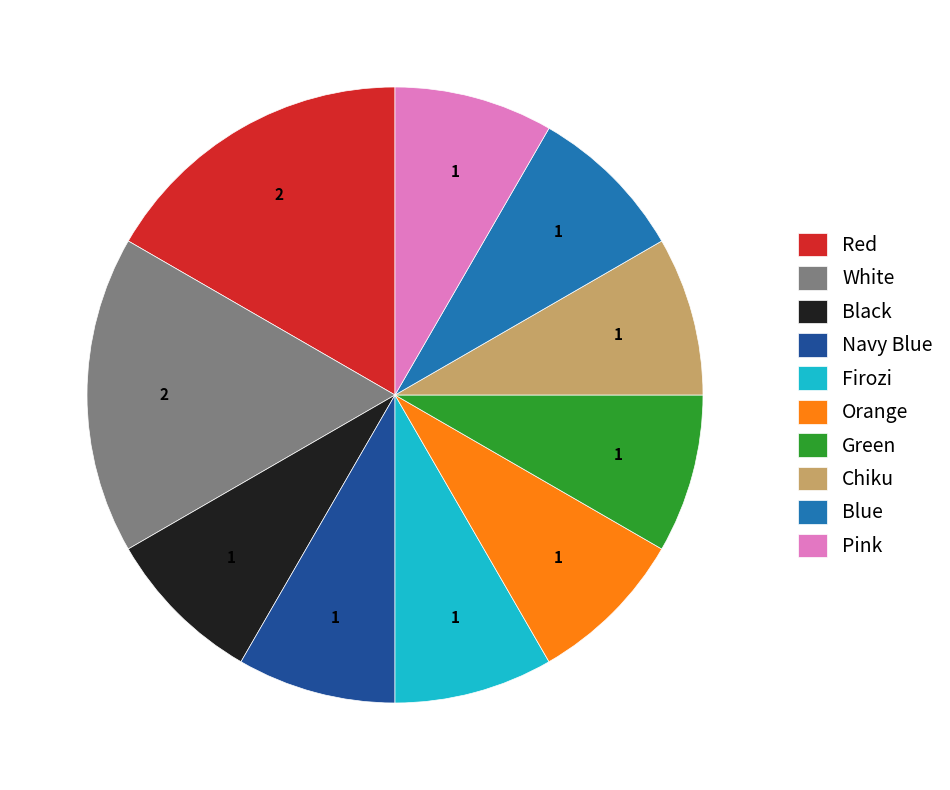

True or false: Pink accounts for 8% of the total.

True